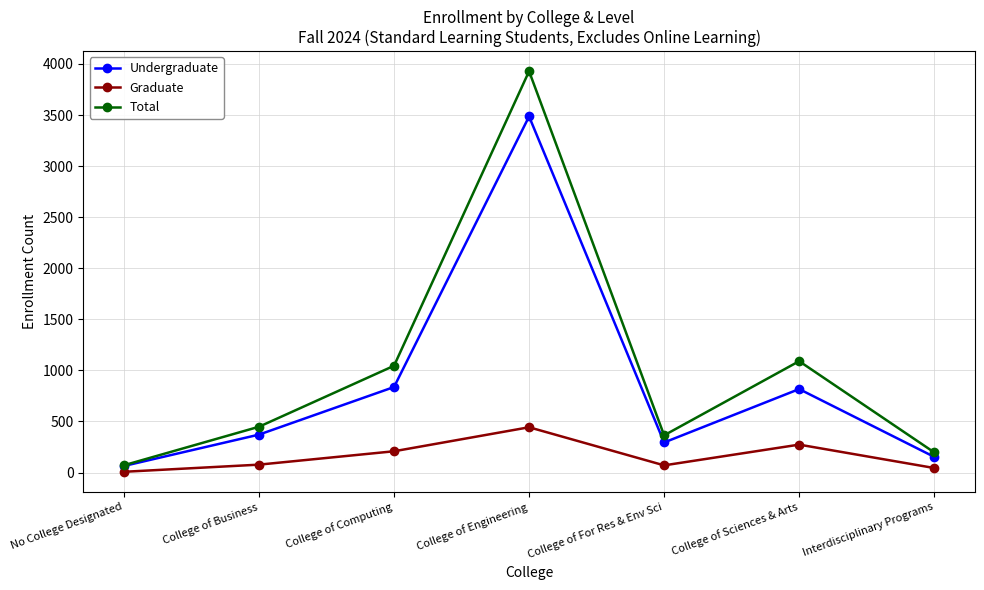

Which series changed the most between No College Designated and College of Computing?

Total